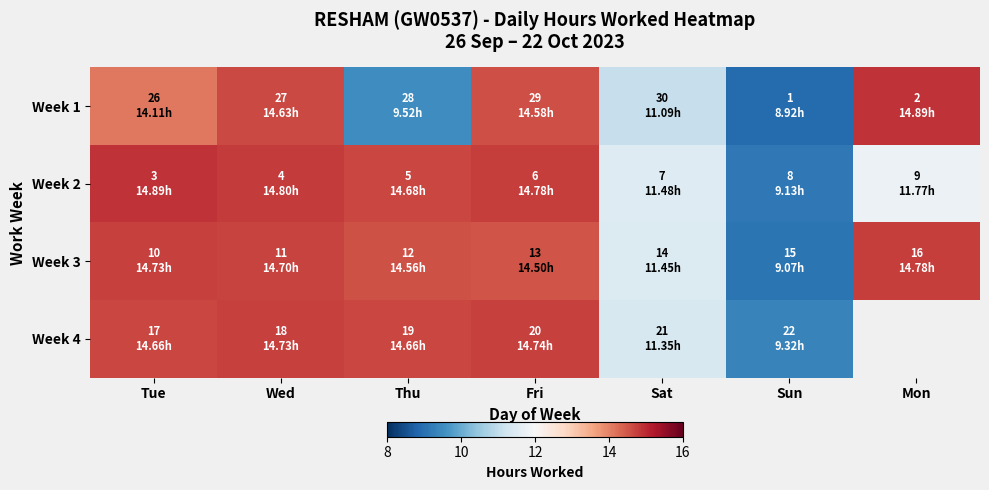

Is it true that Week 2 equals 20.1 at Tue?

False